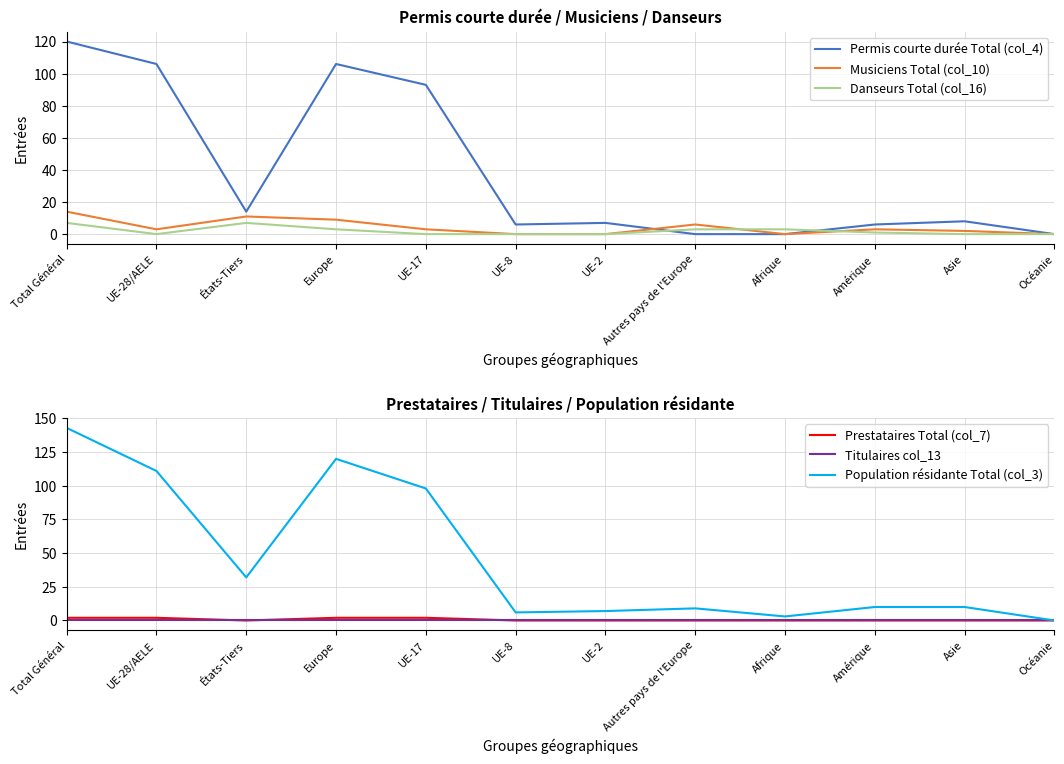

How many lines are shown in the chart?

6